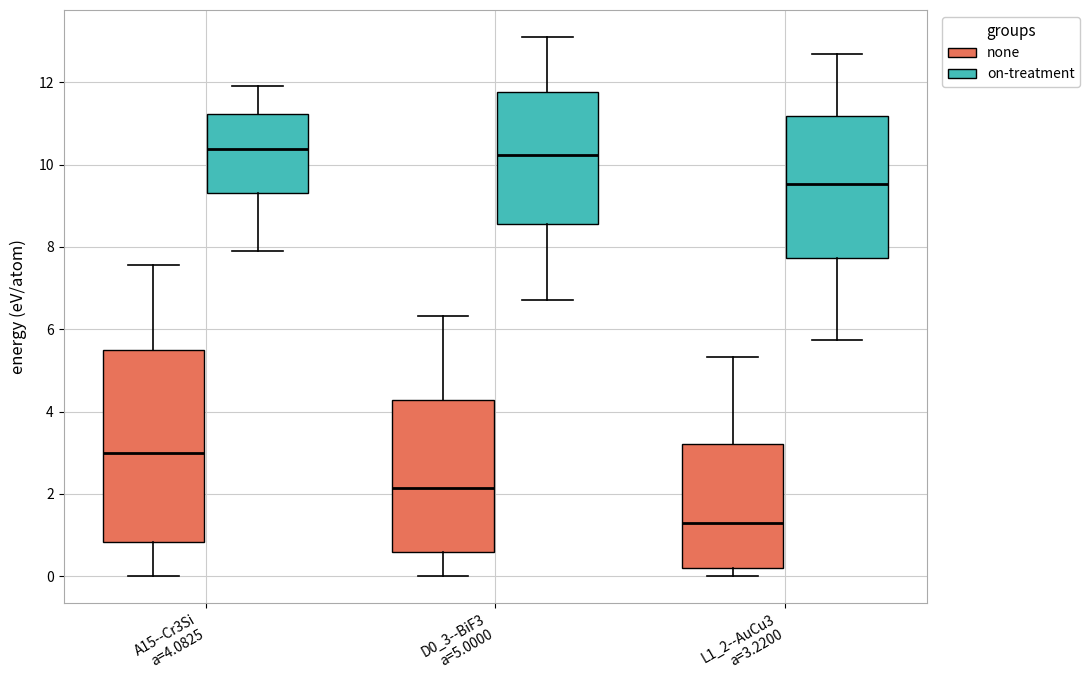

Reading left to right, read every box against the y-axis: the position of its median line, the range the box covers, and the ends of its whiskers. The values are not printed on the chart, so give them approximately, as read against the axis.

A15--Cr3Si a=4.0825 (none): median 3.0, box 0.8 to 5.6, whiskers 0.0 to 7.6
A15--Cr3Si a=4.0825 (on-treatment): median 10.4, box 9.4 to 11.2, whiskers 8.0 to 12.0
D0_3--BiF3 a=5.0000 (none): median 2.2, box 0.6 to 4.2, whiskers 0.0 to 6.4
D0_3--BiF3 a=5.0000 (on-treatment): median 10.2, box 8.6 to 11.8, whiskers 6.8 to 13.0
L1_2--AuCu3 a=3.2200 (none): median 1.2, box 0.2 to 3.2, whiskers 0.0 to 5.4
L1_2--AuCu3 a=3.2200 (on-treatment): median 9.6, box 7.8 to 11.2, whiskers 5.8 to 12.6